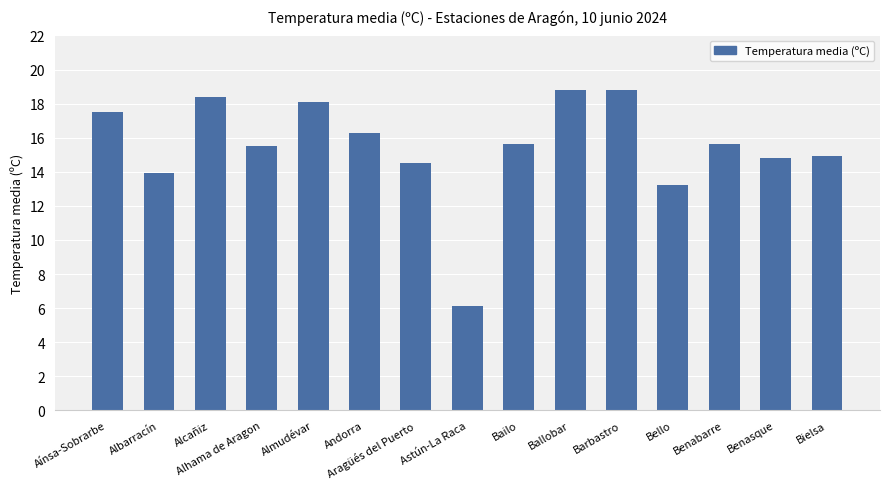

Reading left to right, list all the values displayed in this chart.

Aínsa-Sobrarbe=17.5	Albarracín=13.9	Alcañiz=18.4	Alhama de Aragon=15.5	Almudévar=18.1	Andorra=16.3	Aragüés del Puerto=14.5	Astún-La Raca=6.1	Bailo=15.6	Ballobar=18.8	Barbastro=18.8	Bello=13.2	Benabarre=15.6	Benasque=14.8	Bielsa=14.9